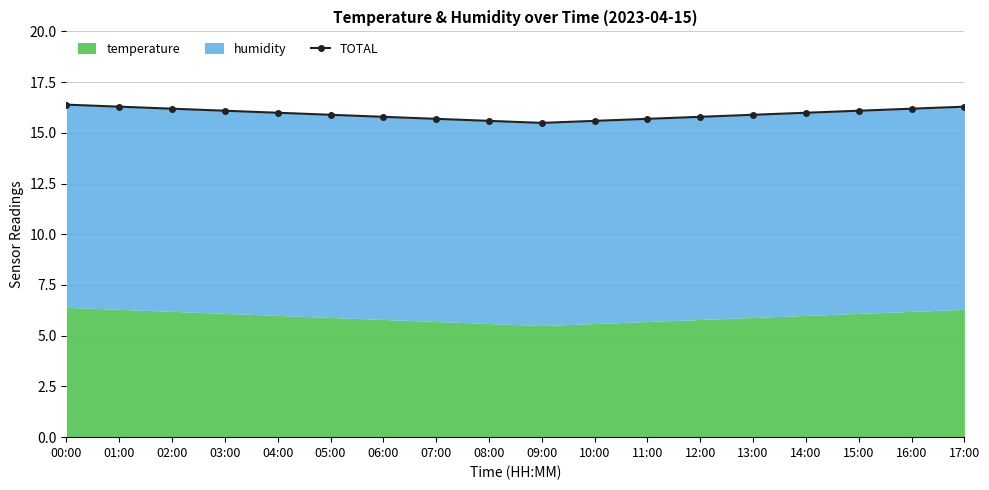

List the labels in order of value, largest first.

00:00, 01:00, 17:00, 02:00, 16:00, 03:00, 15:00, 04:00, 14:00, 05:00, 13:00, 06:00, 12:00, 07:00, 11:00, 08:00, 10:00, 09:00